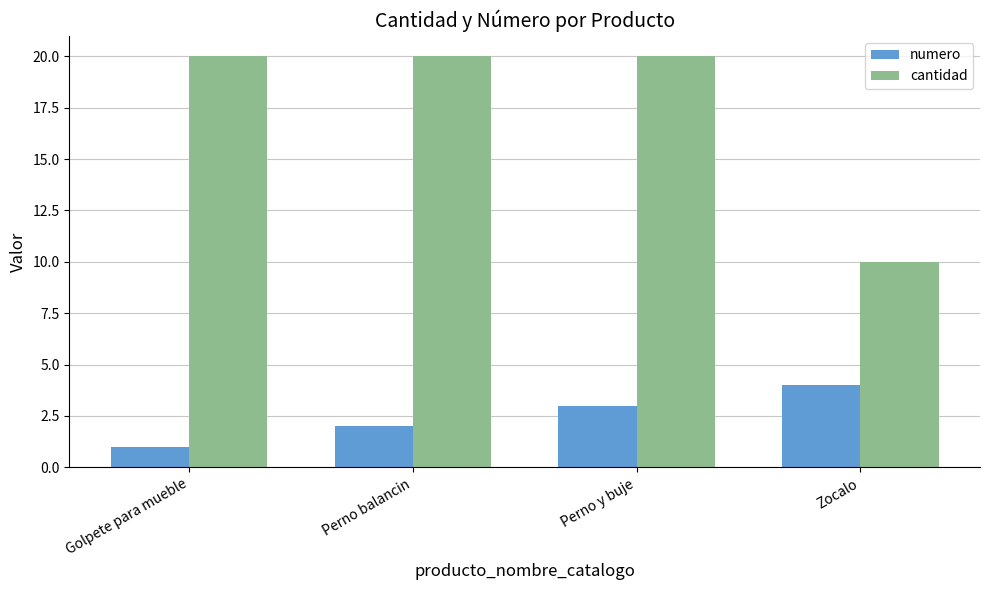

What value does the numero series have at Zocalo?

4